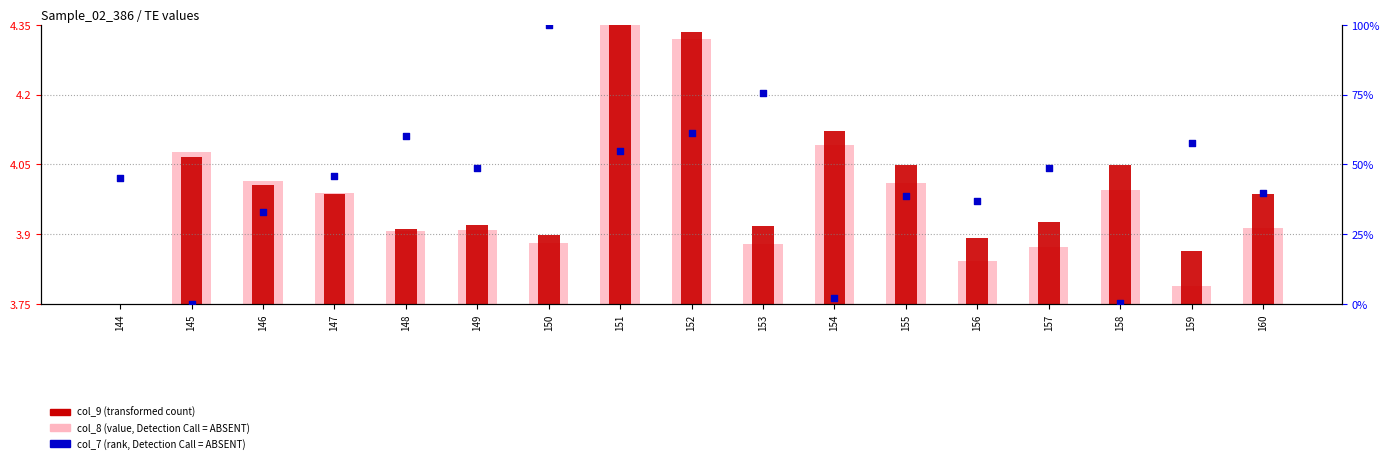

Which series has the widest spread of Y values?

col_7 (percentile rank)